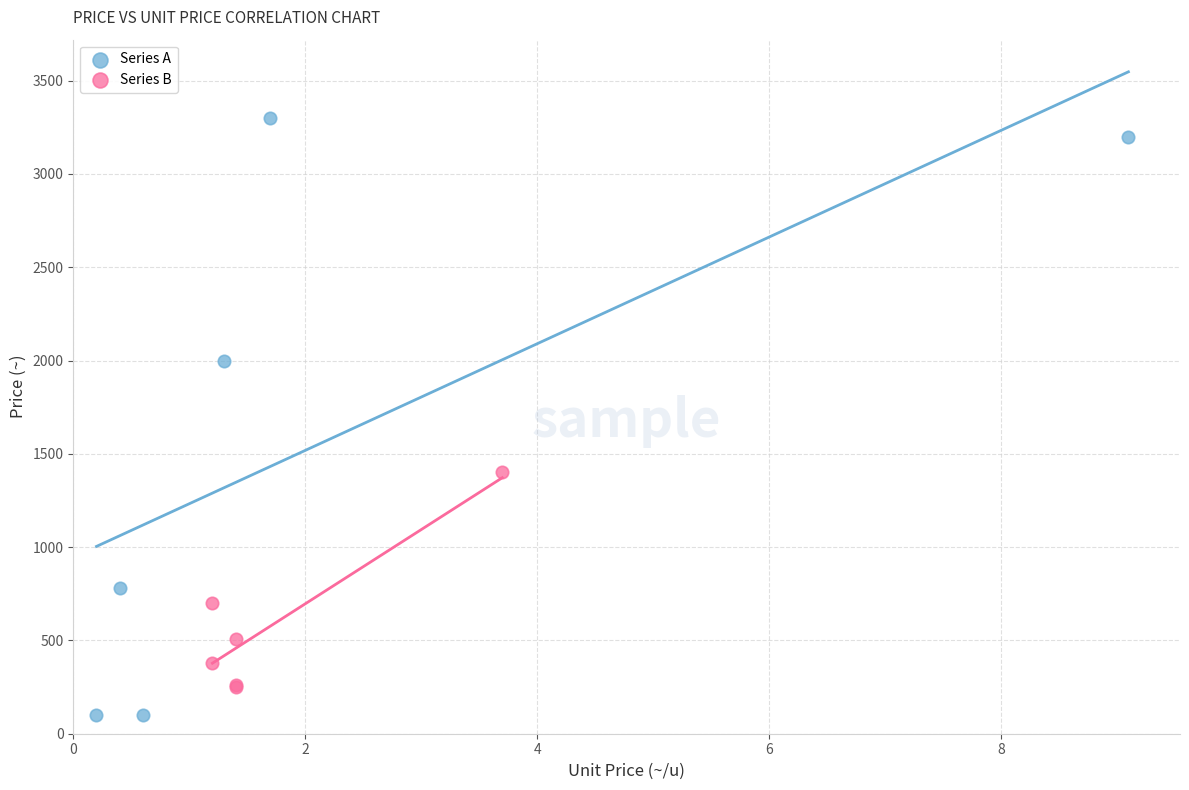

Which series reaches the minimum Y coordinate?

Series A